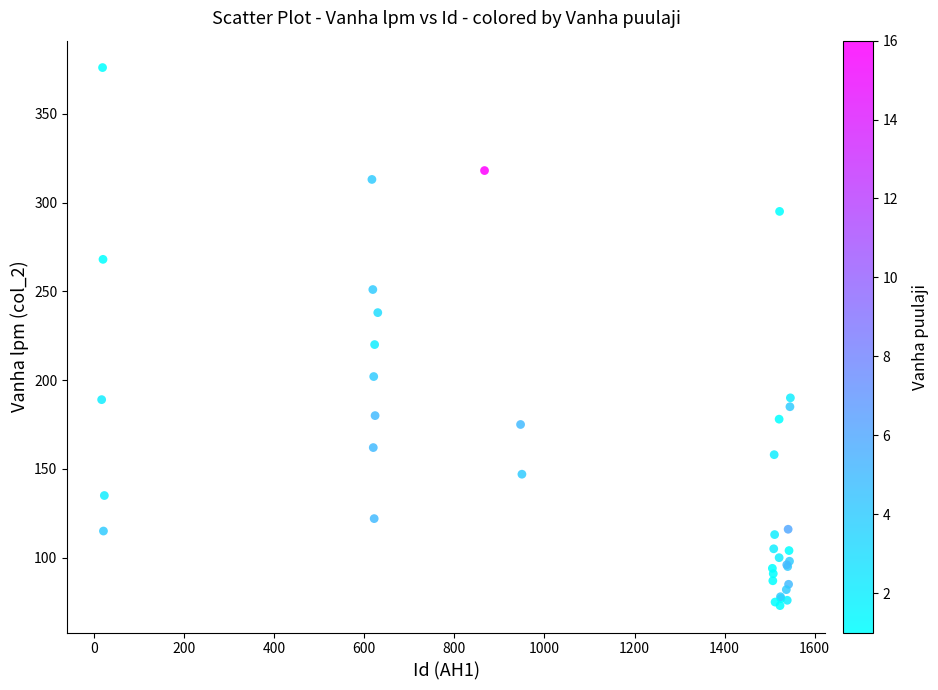

What Y value in the scatter plot is closest to 224?

220